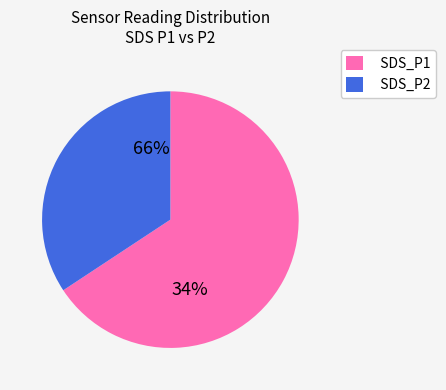

Does any single category account for the majority?

Yes